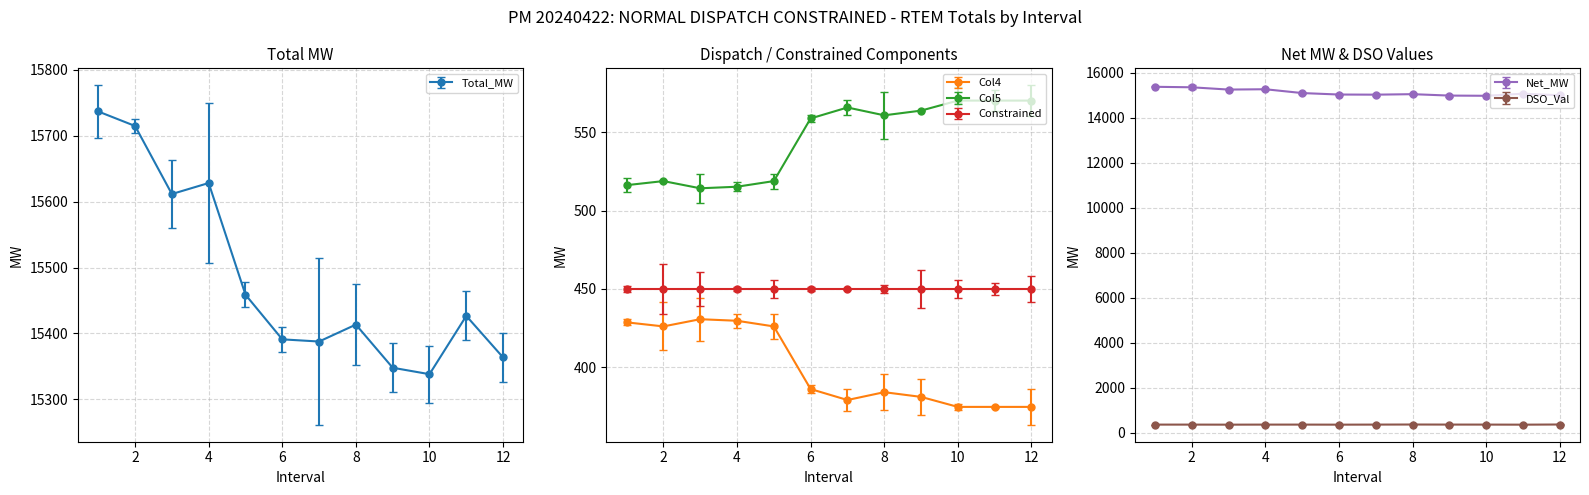

What is the minimum value shown in the chart?

362.0